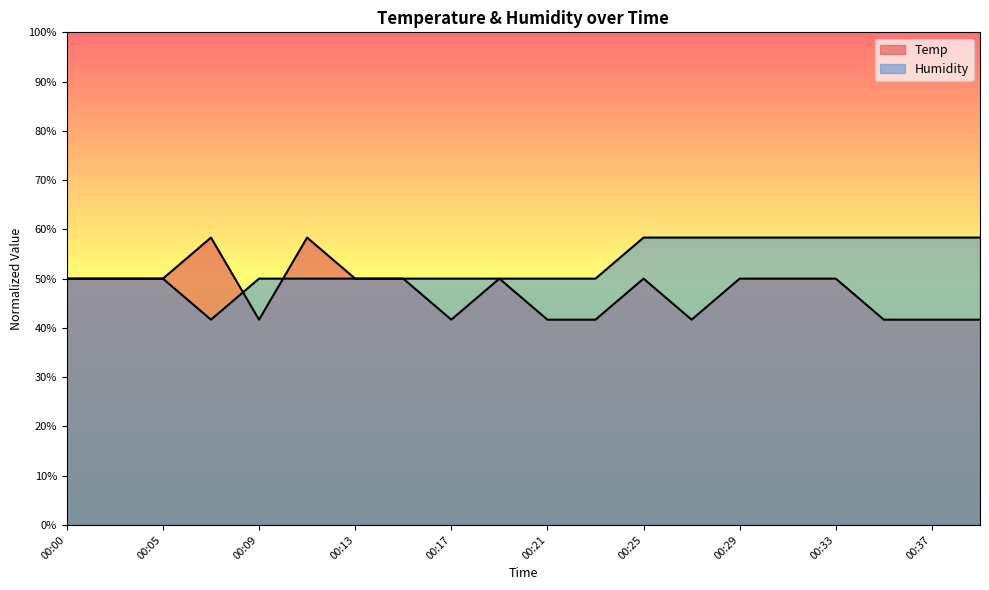

Rank the series by their maximum value, from lowest to highest.

Humidity, Temp